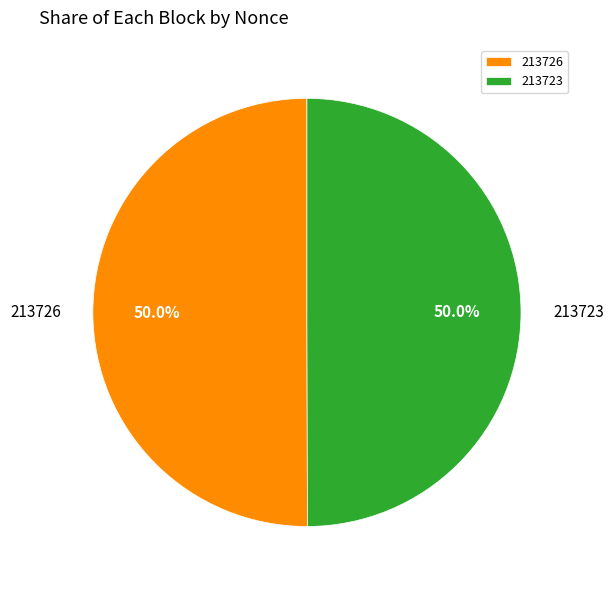

The 213726 slice represents 57% of the pie. True or false?

False